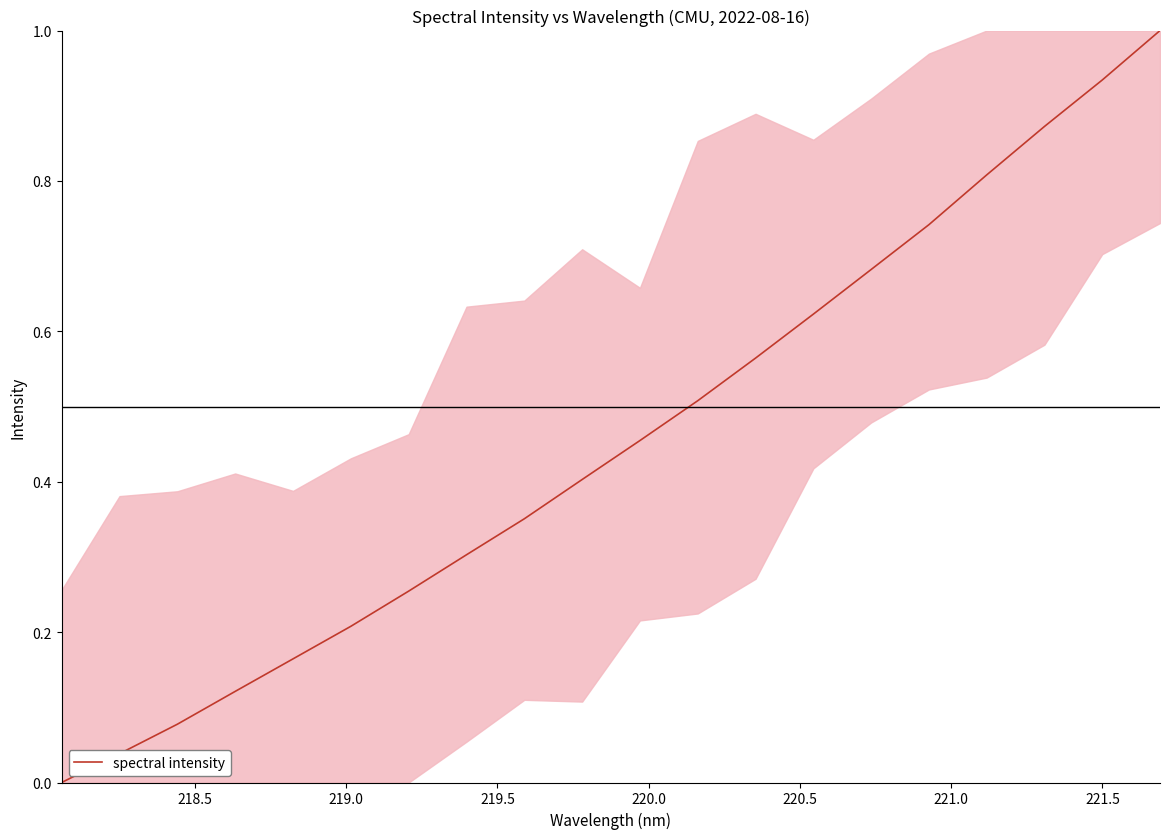

What is the difference between the maximum and minimum values?

1.0